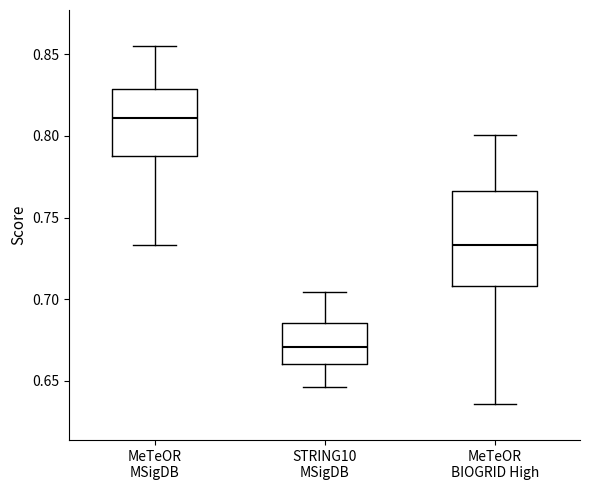

Reading left to right, transcribe this box plot: for each box, give where its median line is, the range the box spans, and where its two whiskers end, as read against the y-axis. The values are not printed on the chart, so give them approximately, as read against the axis.

MeTeOR MSigDB: median 0.810, box 0.785 to 0.830, whiskers 0.735 to 0.855
STRING10 MSigDB: median 0.670, box 0.660 to 0.685, whiskers 0.645 to 0.705
MeTeOR BIOGRID High: median 0.735, box 0.710 to 0.765, whiskers 0.635 to 0.800